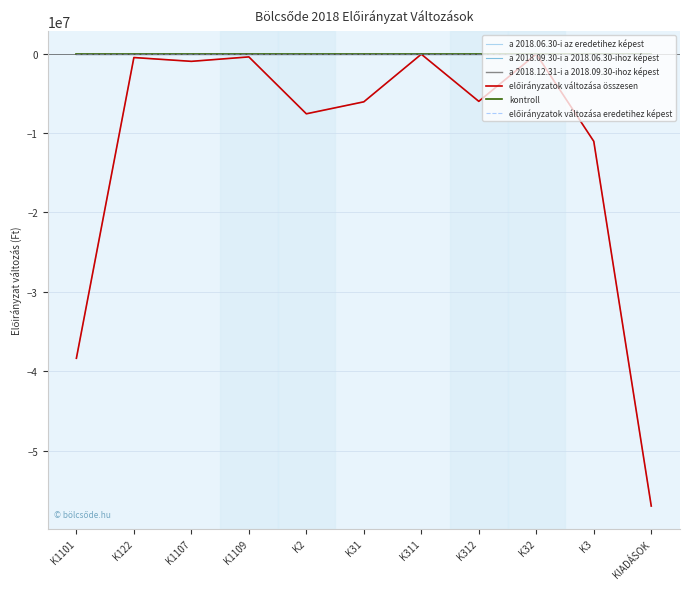

Rank the categories by előirányzatok változása összesen value from lowest to highest.

KIADÁSOK, K1101, K3, K2, K31, K312, K1107, K122, K1109, K311, K32